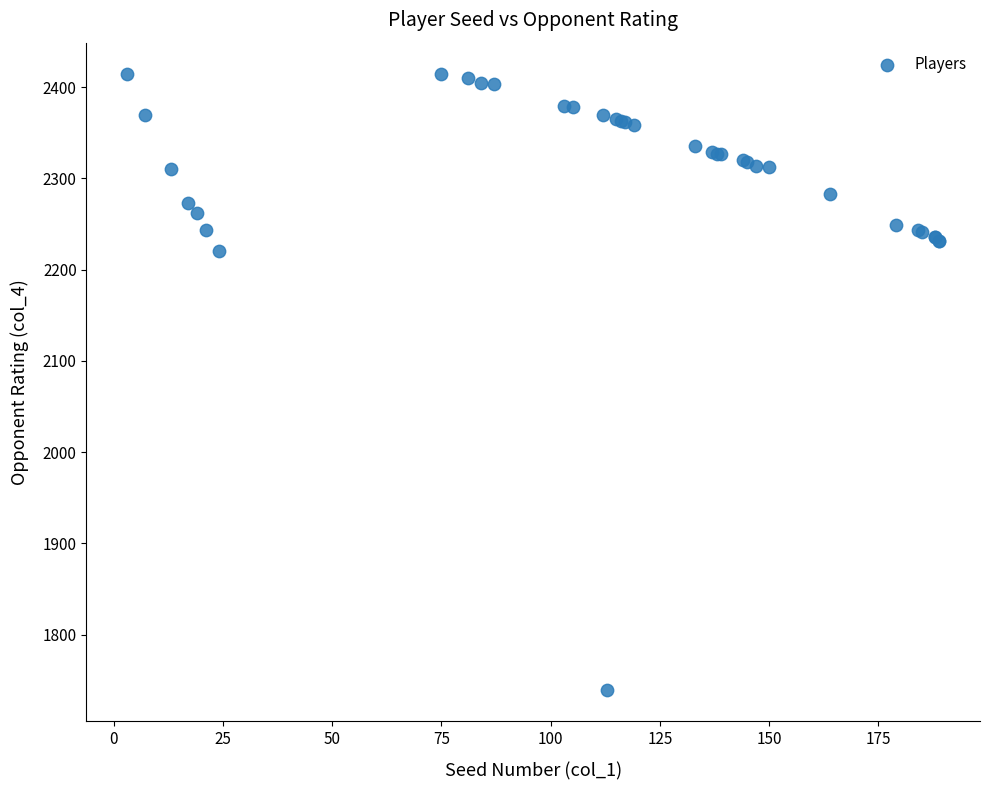

What Y value in the scatter plot is closest to 2077?

2220